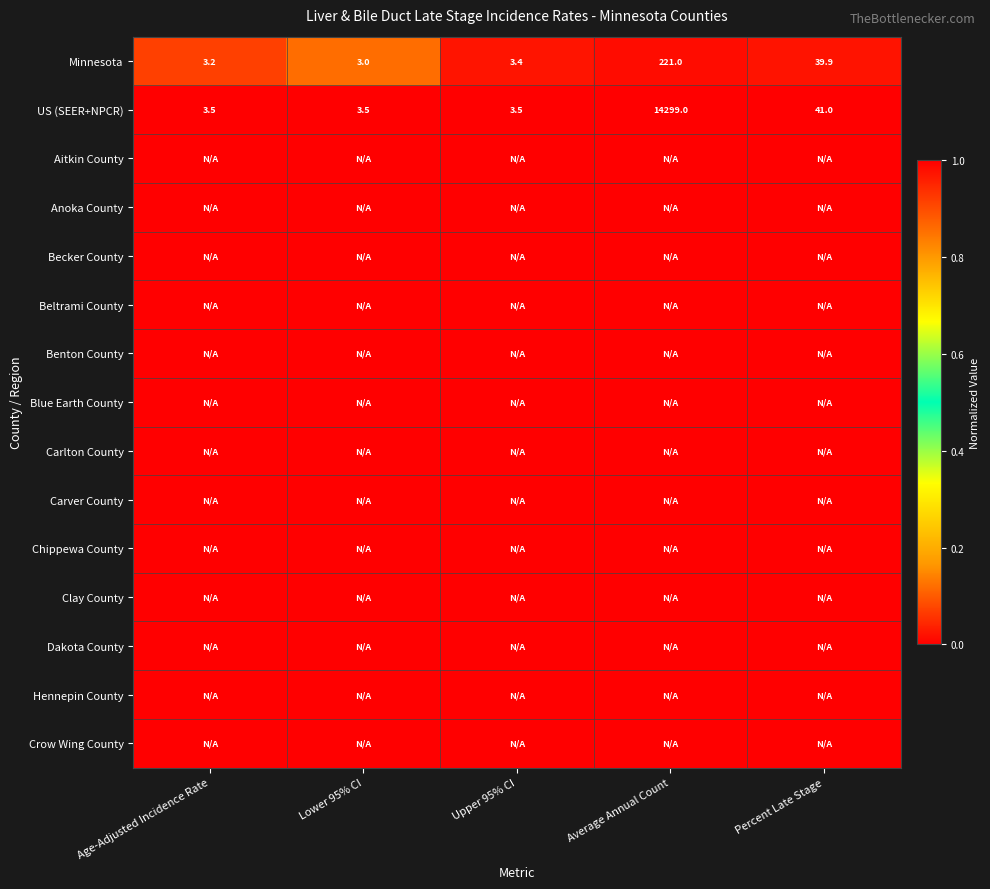

Between Lower 95% CI and Age-Adjusted Incidence Rate, which is larger?

Age-Adjusted Incidence Rate